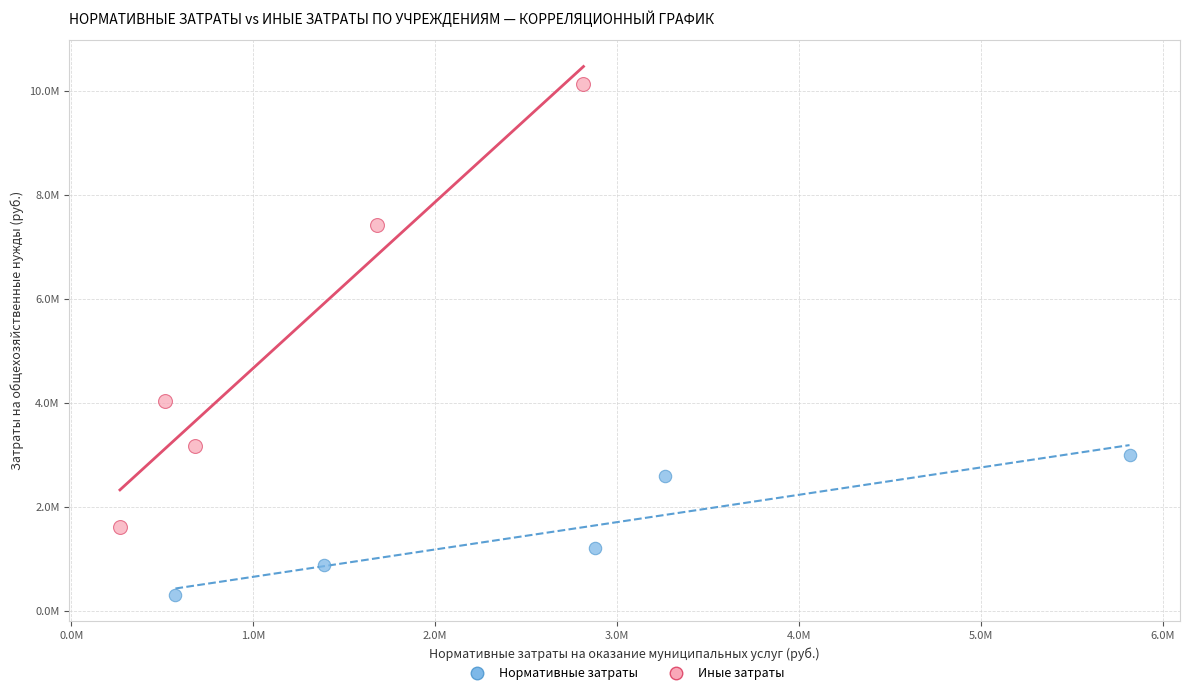

What are all the series names shown in the legend?

Нормативные затраты, Иные затраты